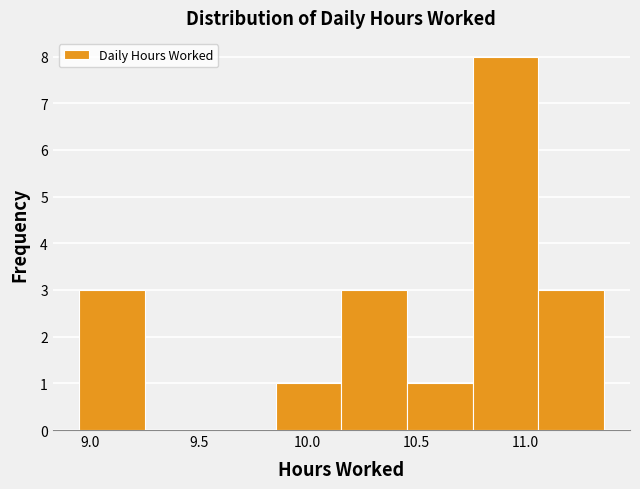

Which range on the x-axis has the tallest bar?

10.75 to 11.05